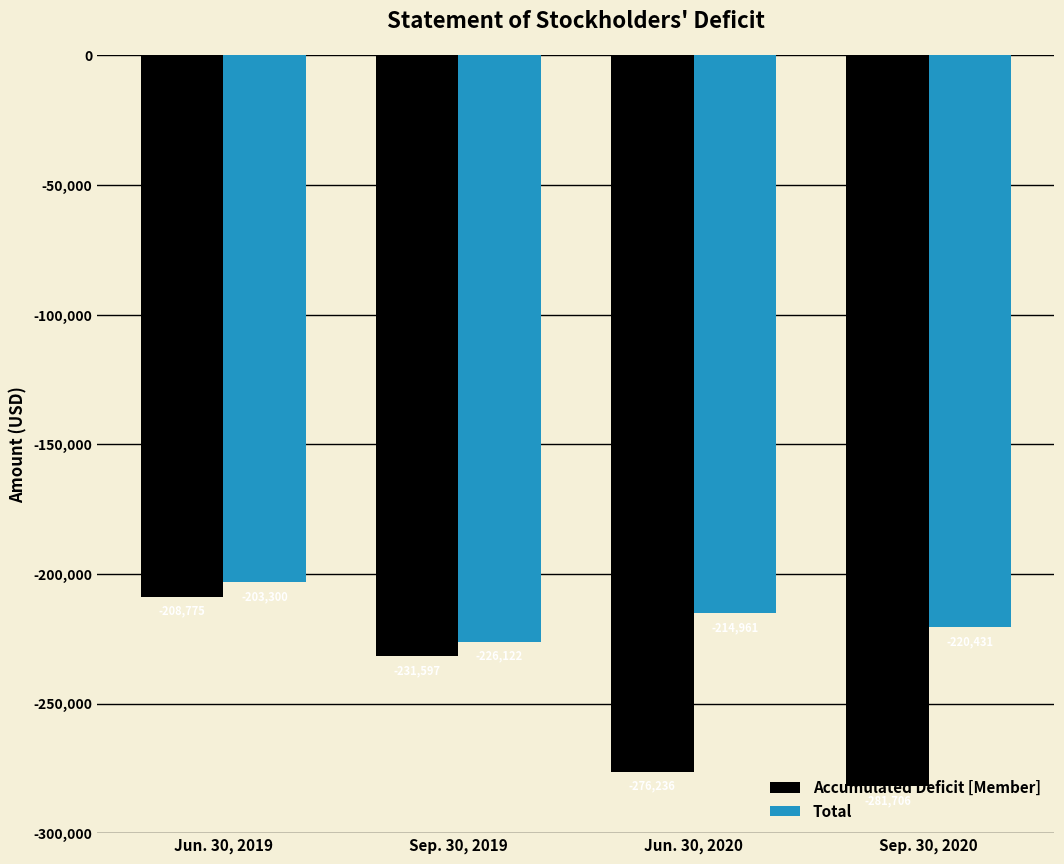

Does the chart contain stacked bars?

No